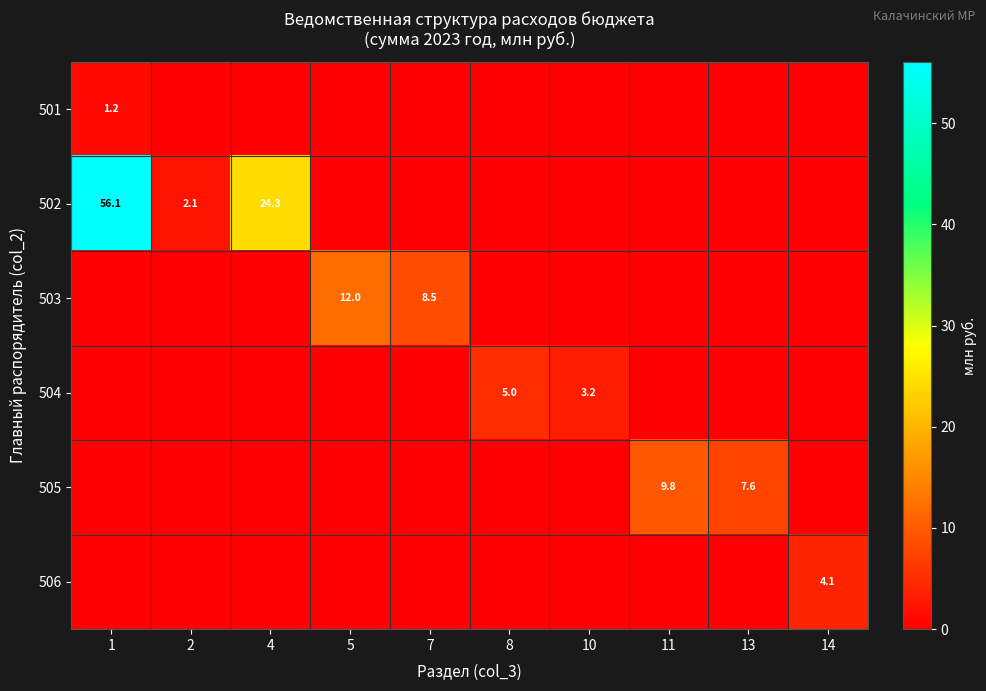

Count the number of categories in the chart.

10